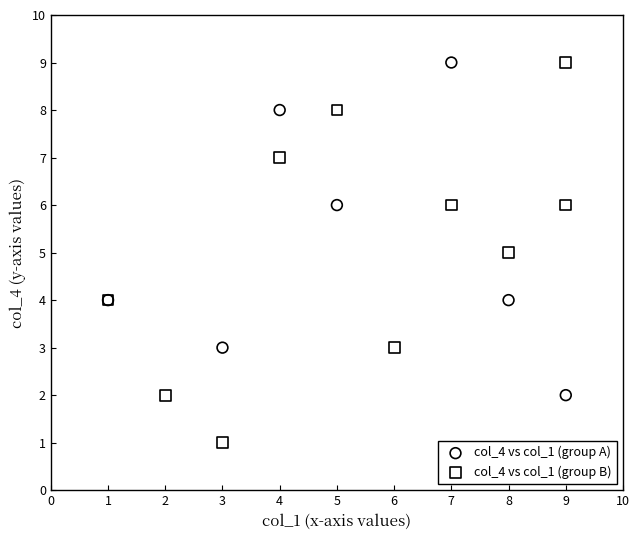

Which series reaches the minimum Y coordinate?

col_4 vs col_1 (group B)